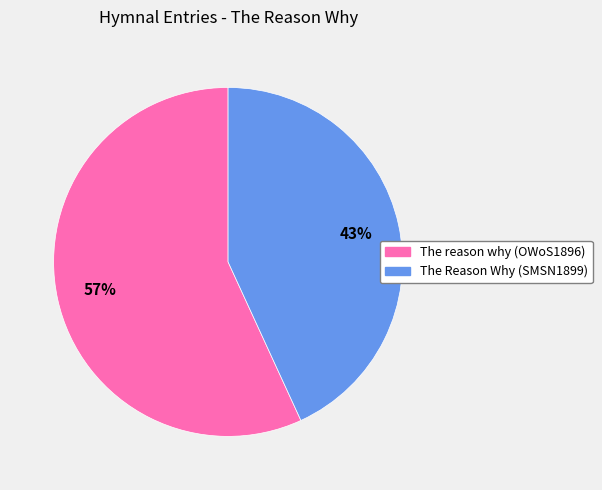

To the nearest percent, what is the difference between the largest and smallest slice percentages?

14%